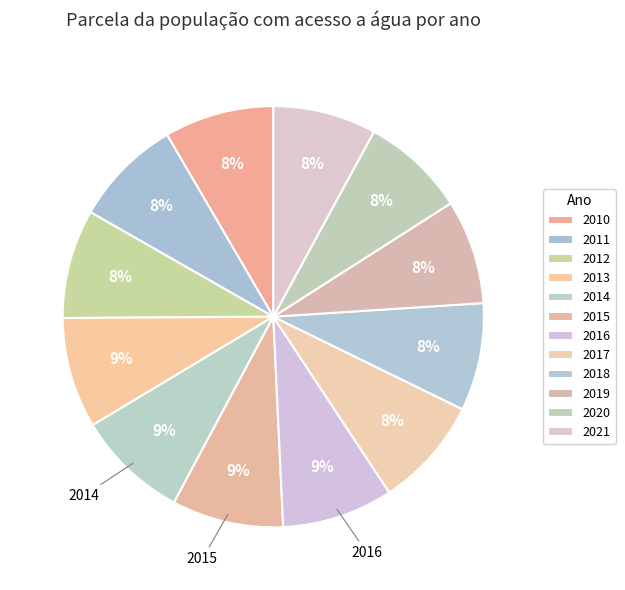

To the nearest percent, what percentage of the pie is 2015?

9%